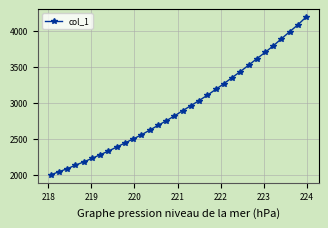

What is the maximum value shown in the chart?

4194.3